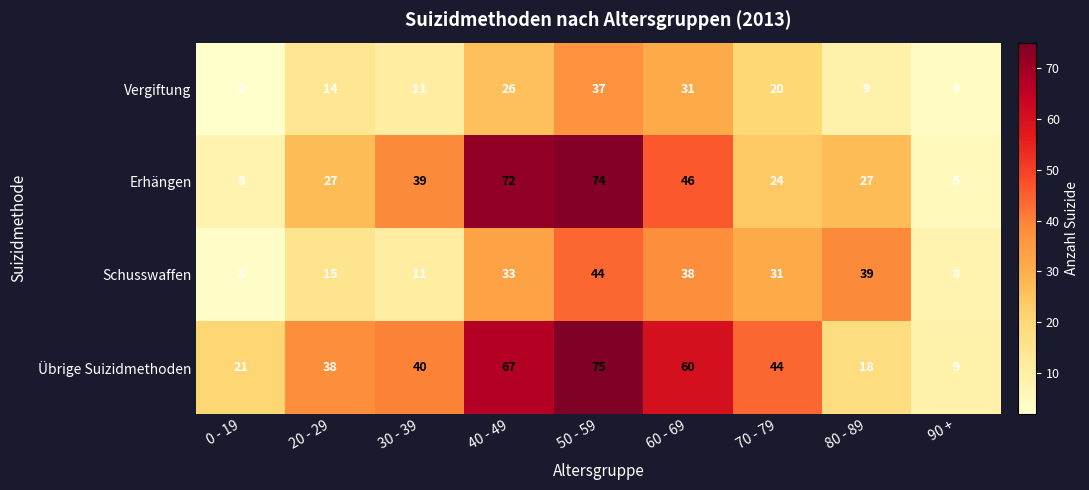

Which series has the largest range (max minus min)?

Erhängen